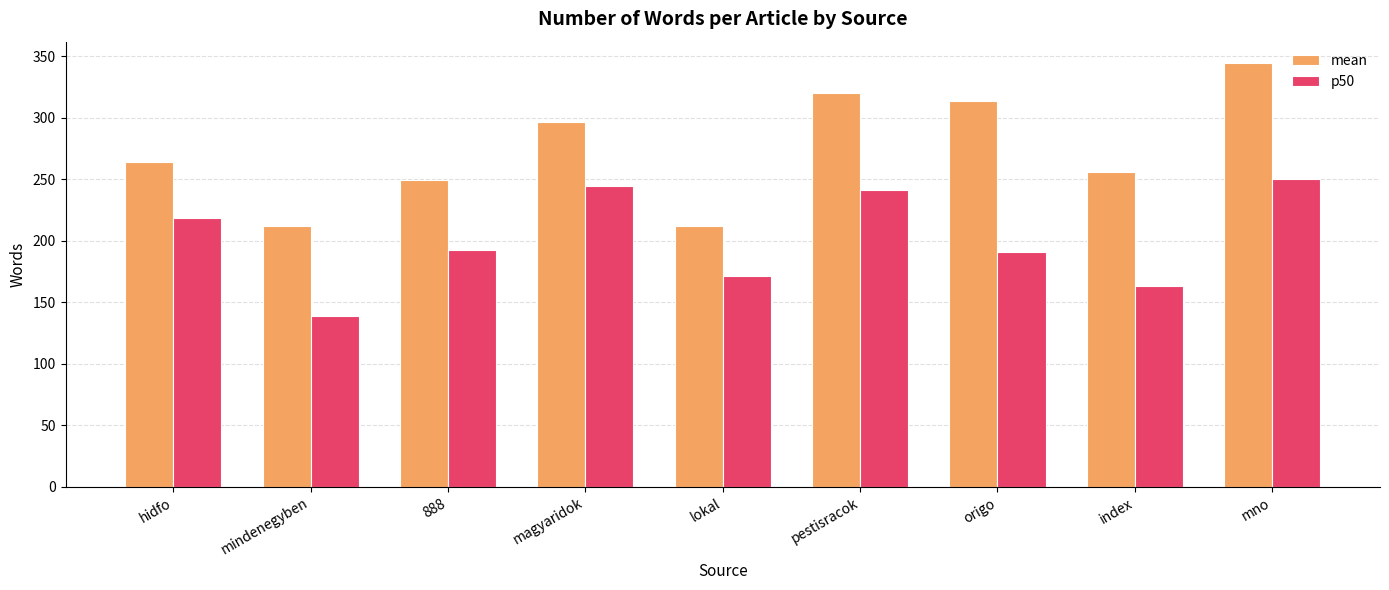

What are all the series names shown in the legend?

mean, p50